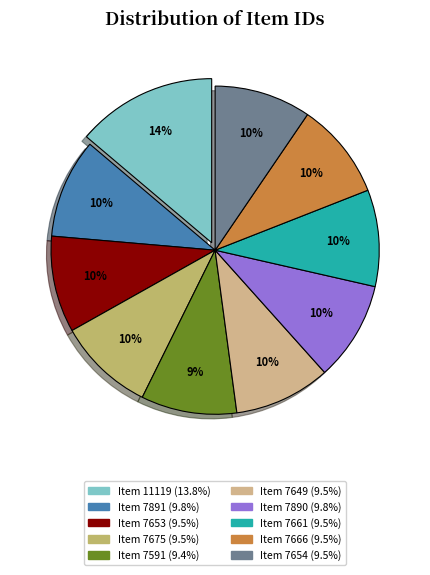

How many segments does this pie chart have?

10